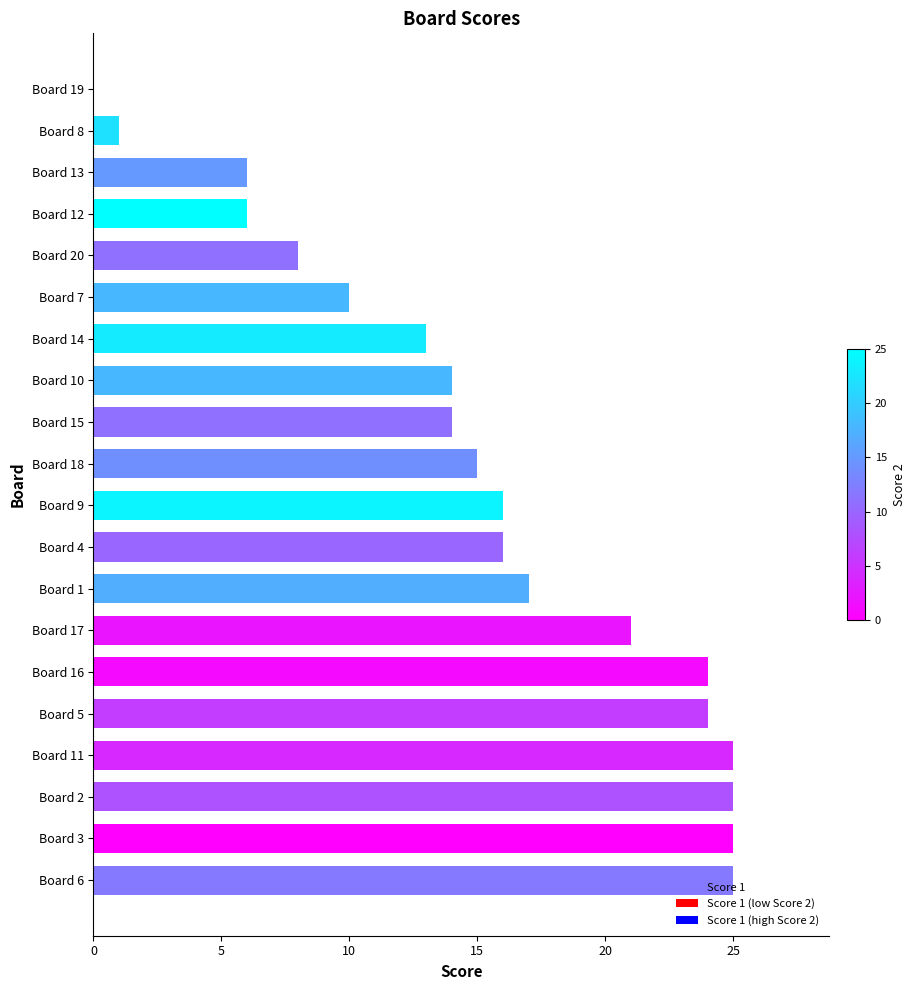

Where is the data nearest to the value 12?

Board 14